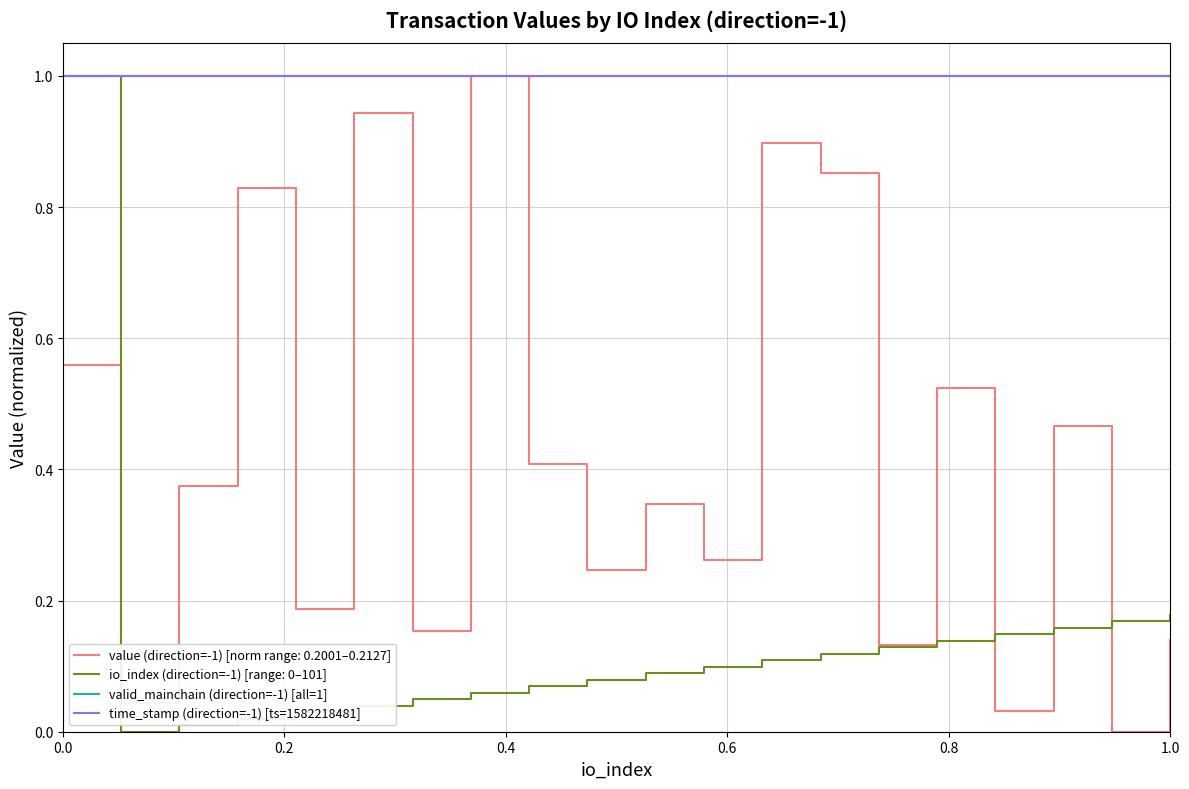

Does the chart have visible grid lines?

Yes